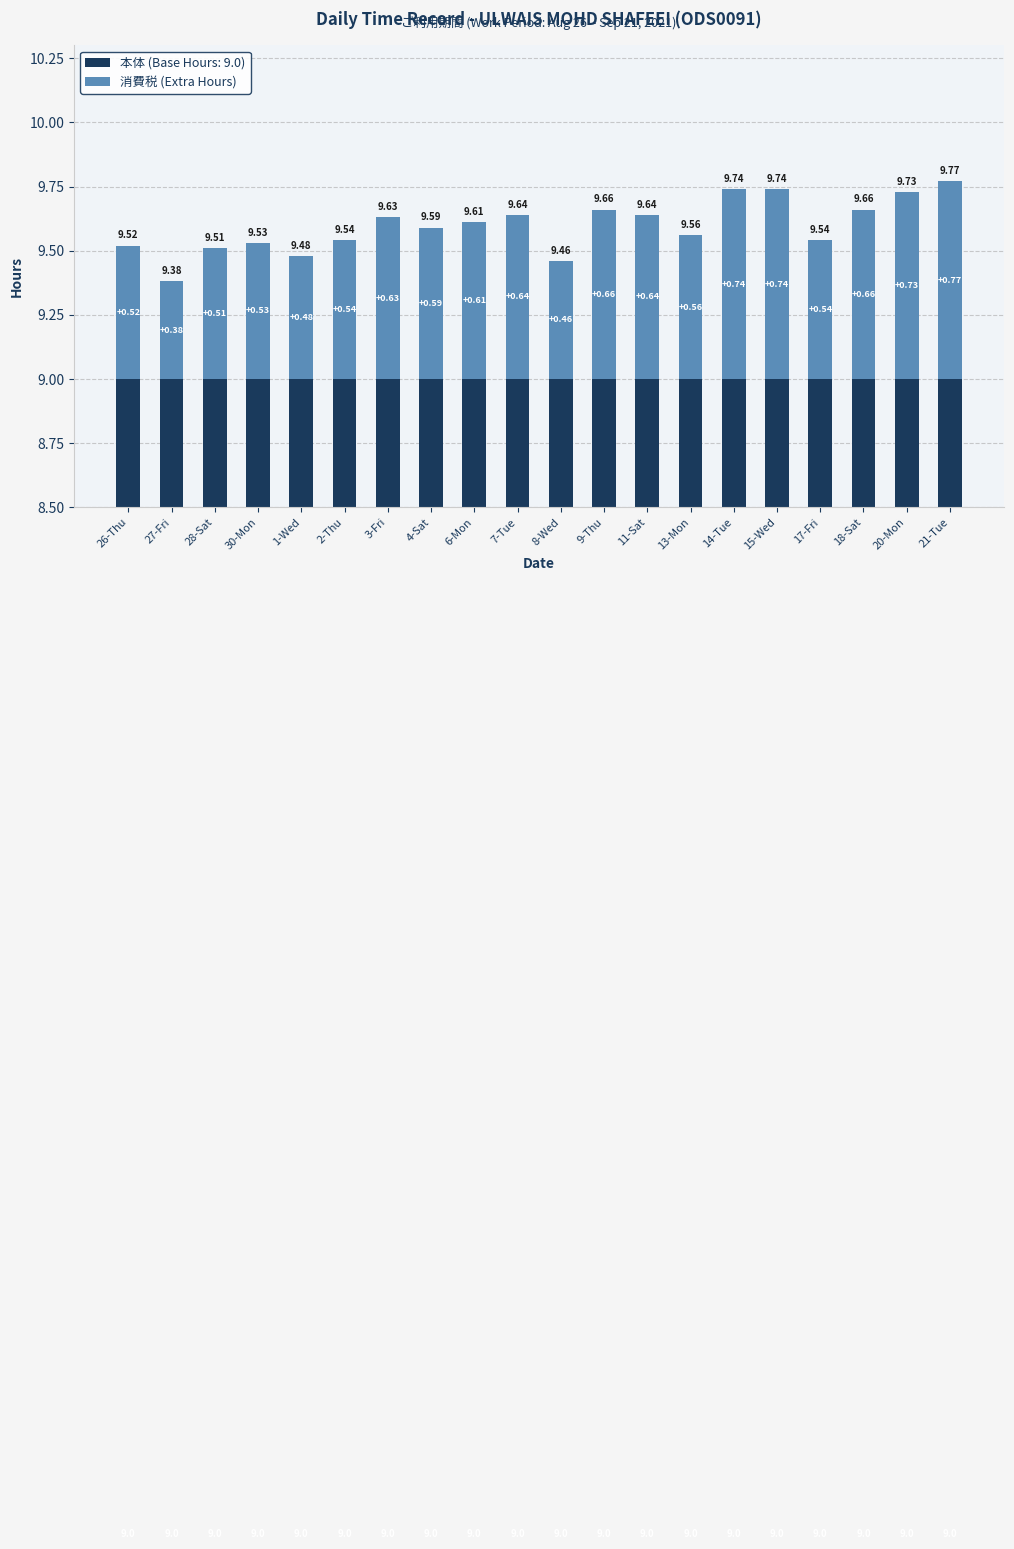

What is the smallest value displayed?

0.4